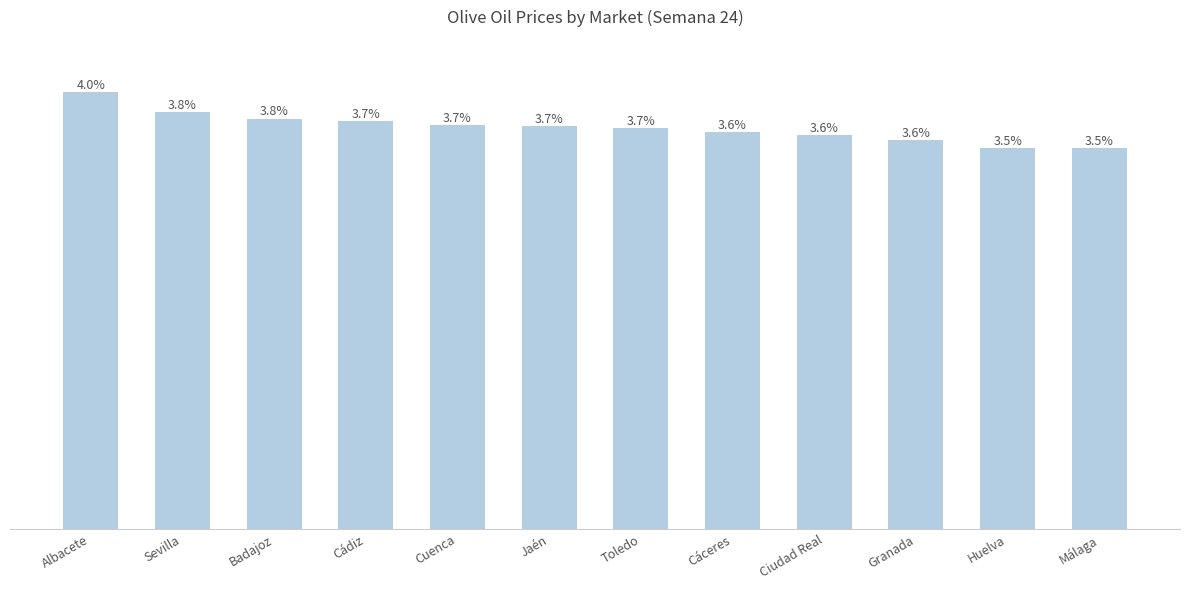

How many values are below 304?

6